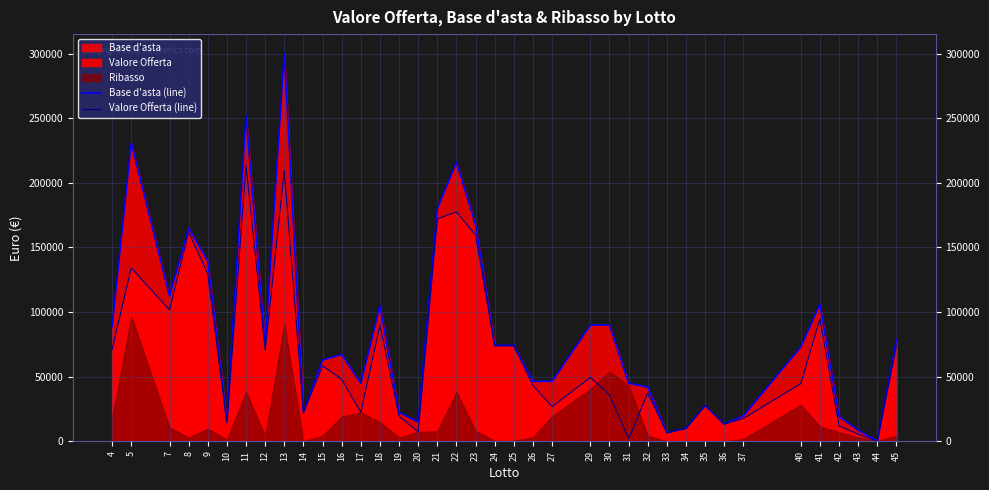

True or false: Valore Offerta (line) has a value of 28796.0 at 24.

False